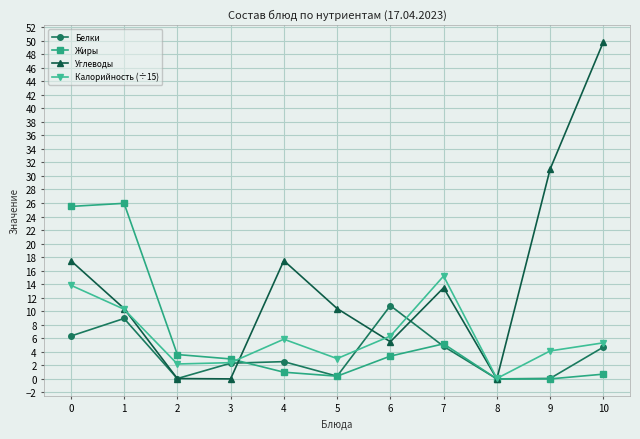

Rank the series by their maximum value, from lowest to highest.

Белки, Калорийность (÷15), Жиры, Углеводы